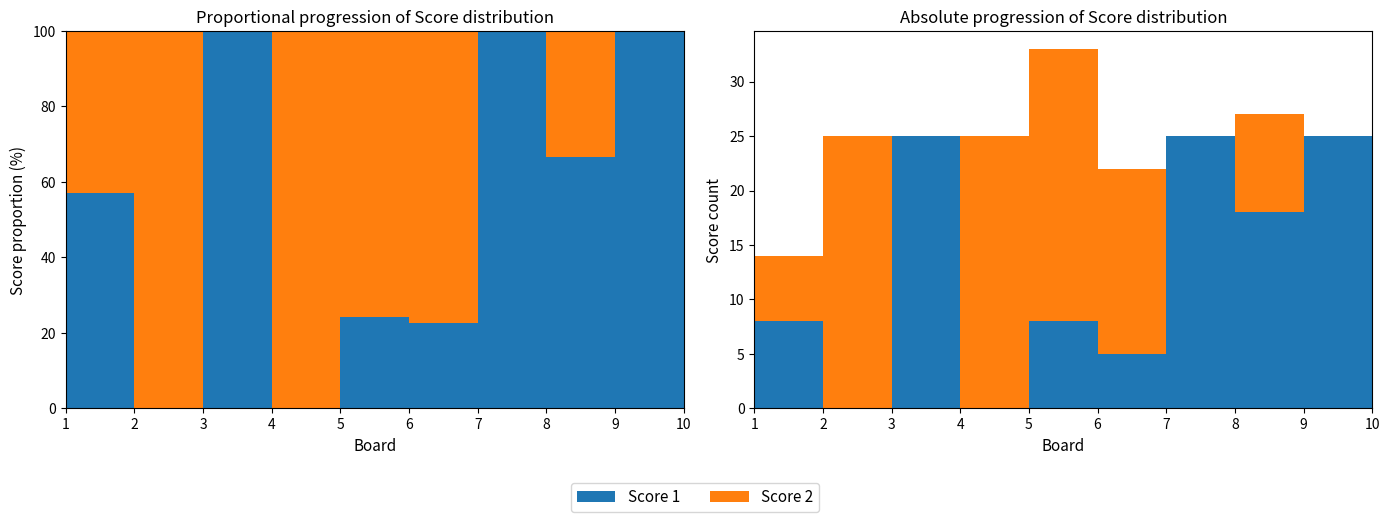

Reading left to right, extract all data points from this chart.

Score 1: 8	0	25	0	8	5	25	18	25	25
Score 2: 6	25	0	25	25	17	0	9	0	0